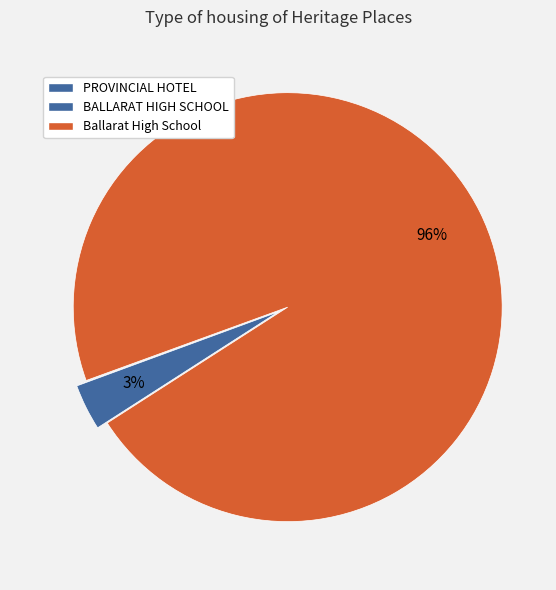

Which slice represents more than half of the pie?

Ballarat High School